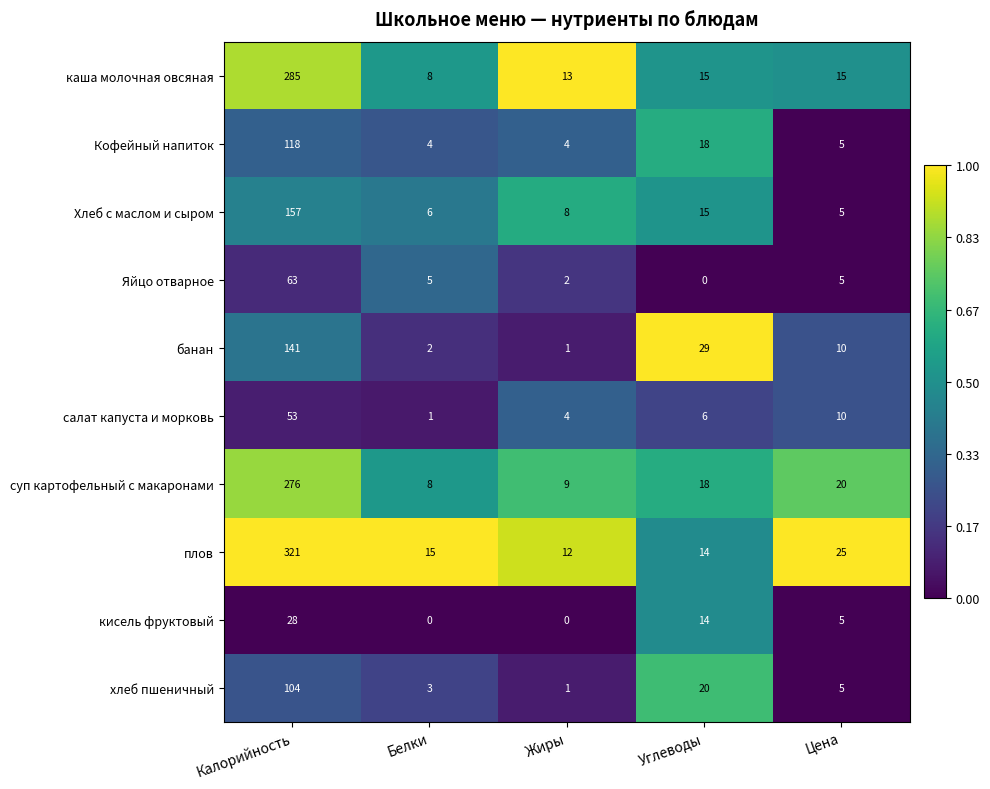

Which category has the highest value across all series?

Калорийность